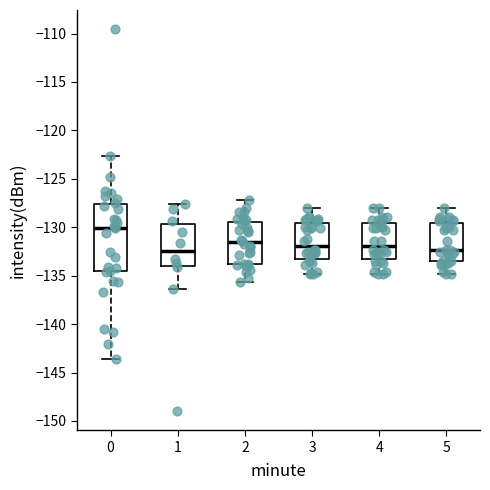

Where does the median line of the box at x = 0 sit on the y-axis? The values are not printed on the chart, so give them approximately, as read against the axis.

-130.0